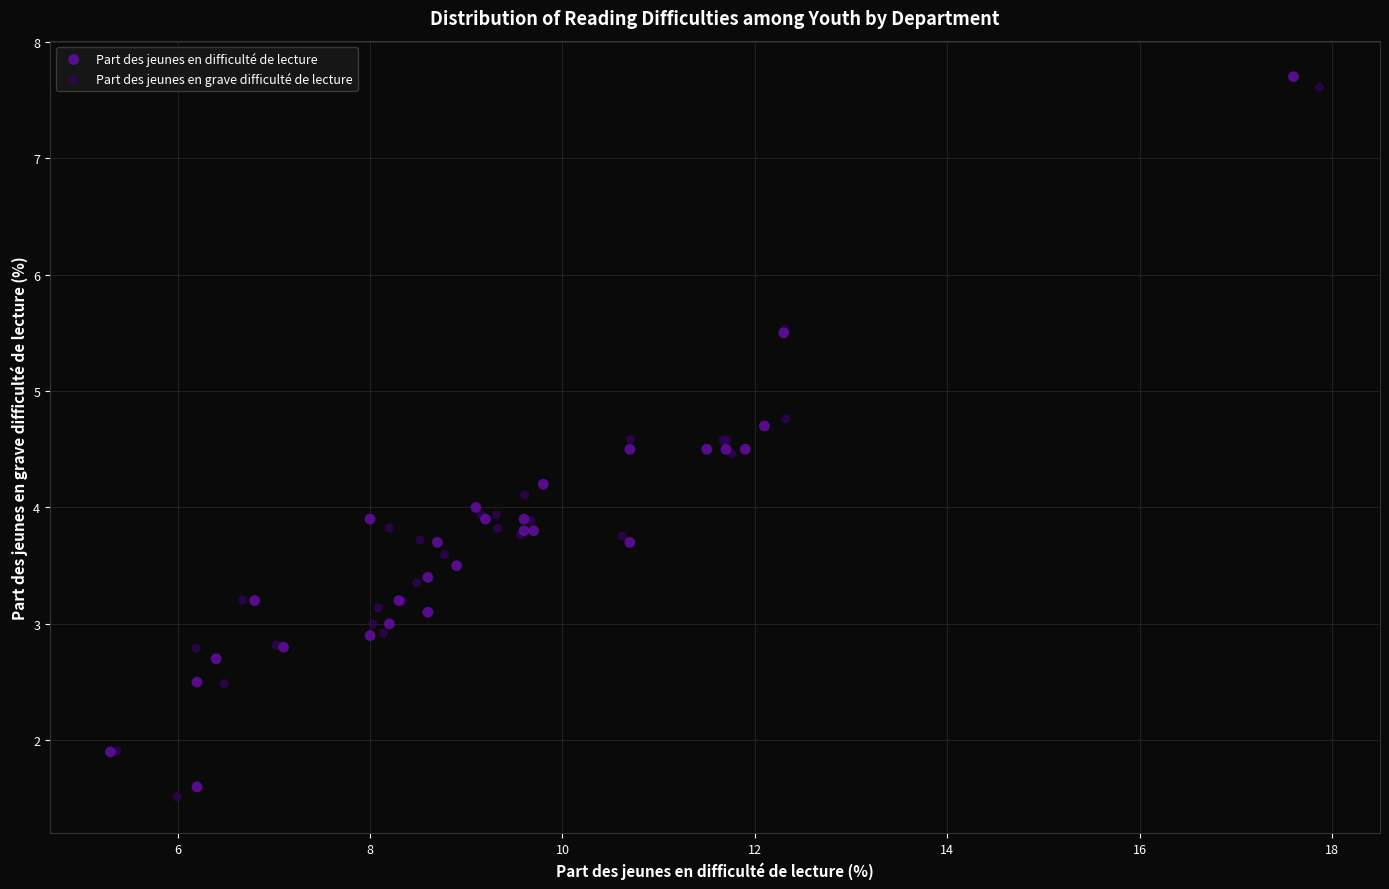

Which series reaches the maximum Y coordinate?

Part des jeunes en difficulté de lecture